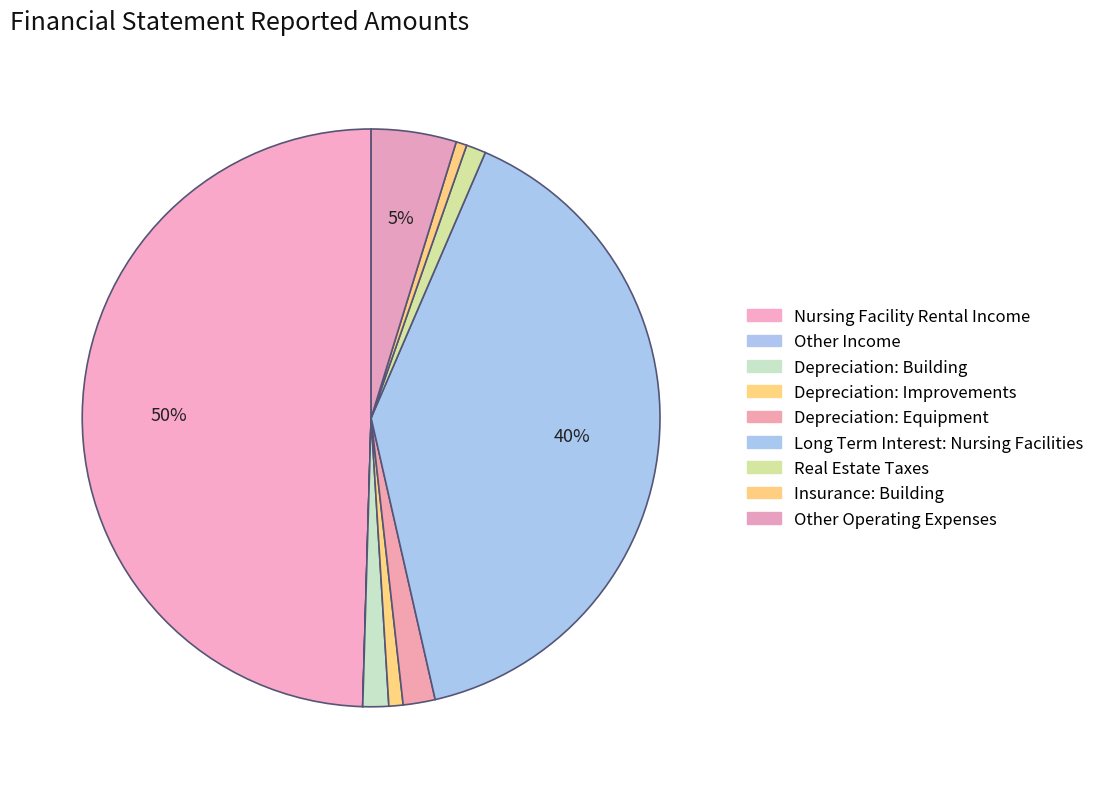

Which slice is the largest?

Nursing Facility Rental Income